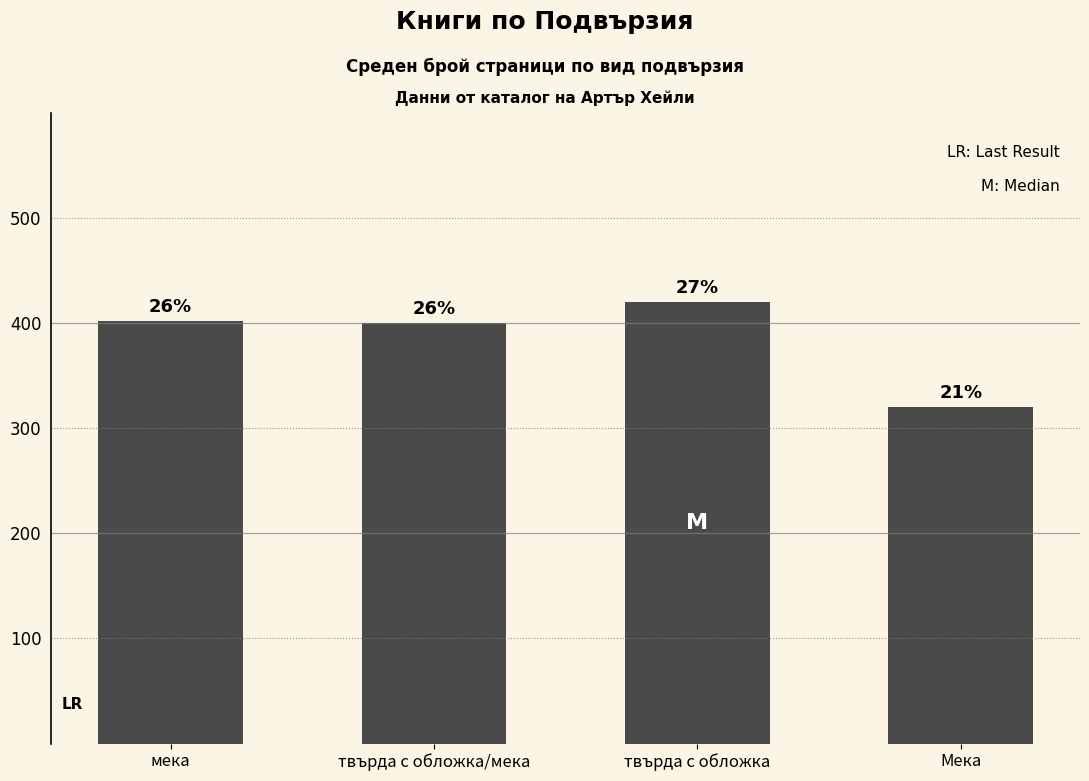

Are the bars horizontal?

No